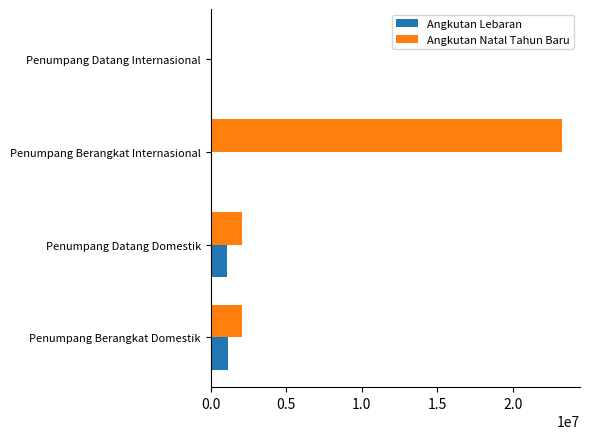

The value of Angkutan Natal Tahun Baru at Penumpang Berangkat Internasional is 32286570. True or false?

False